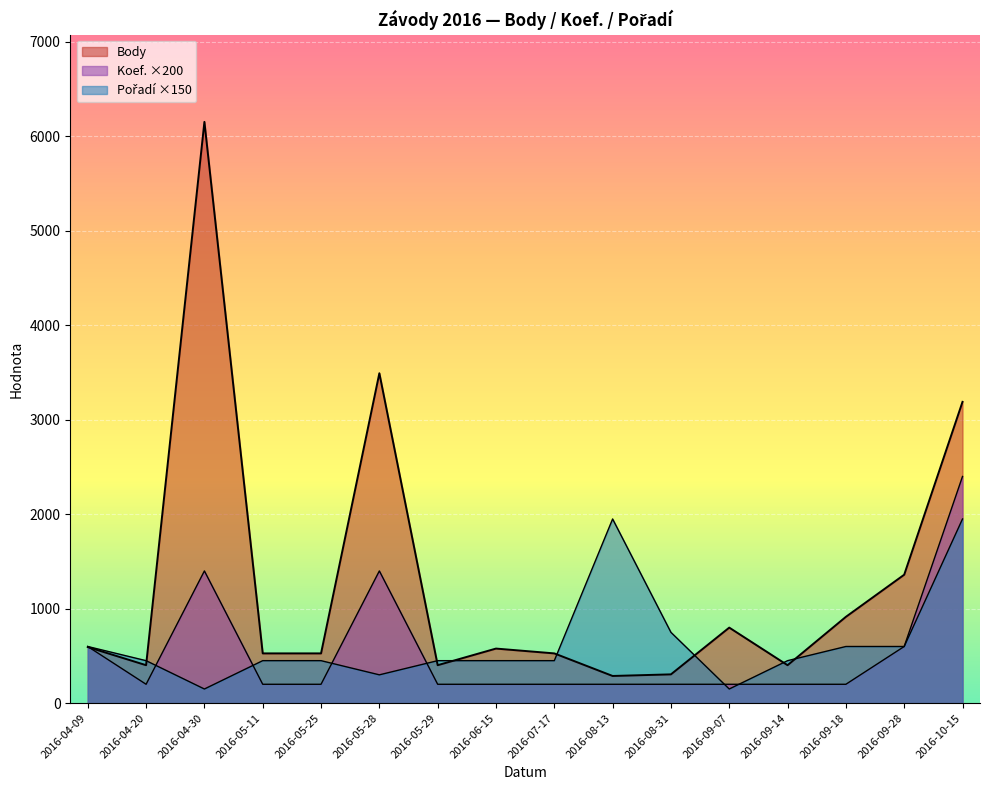

Which series has the largest total across all categories?

Body